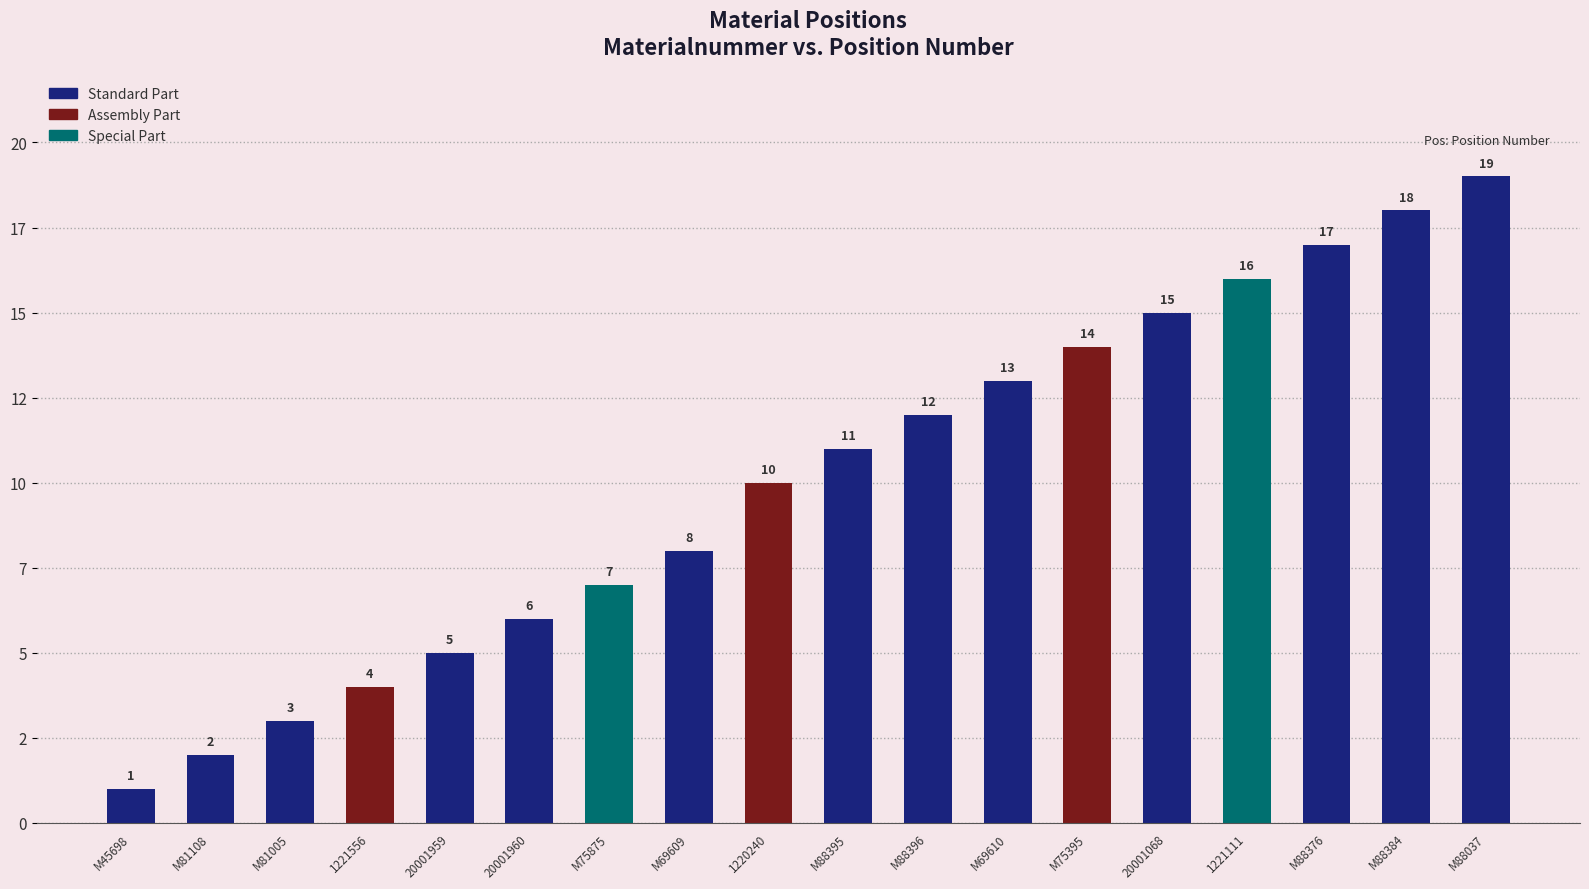

The value at 20001959 is 7. True or false?

False